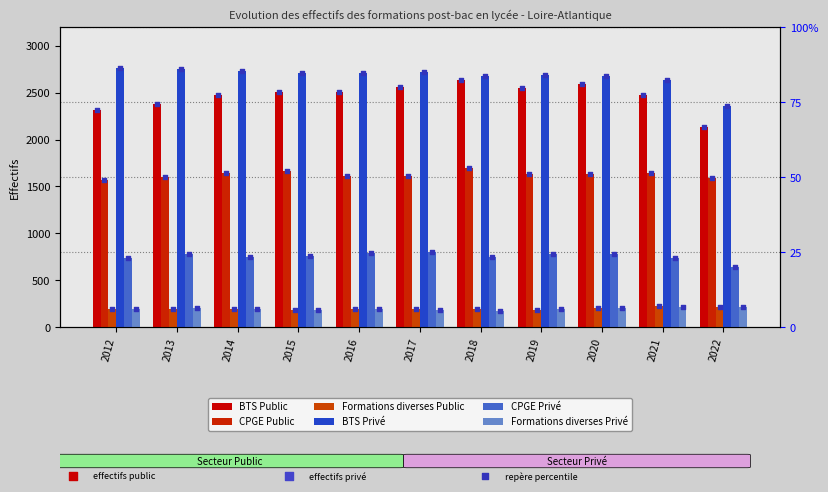

Which series has the widest spread of Y values?

BTS Public